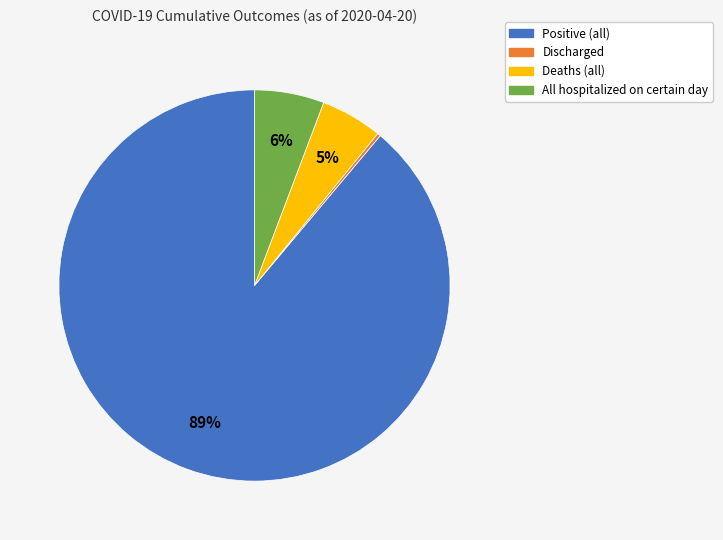

Which slice is the largest?

Positive (all)